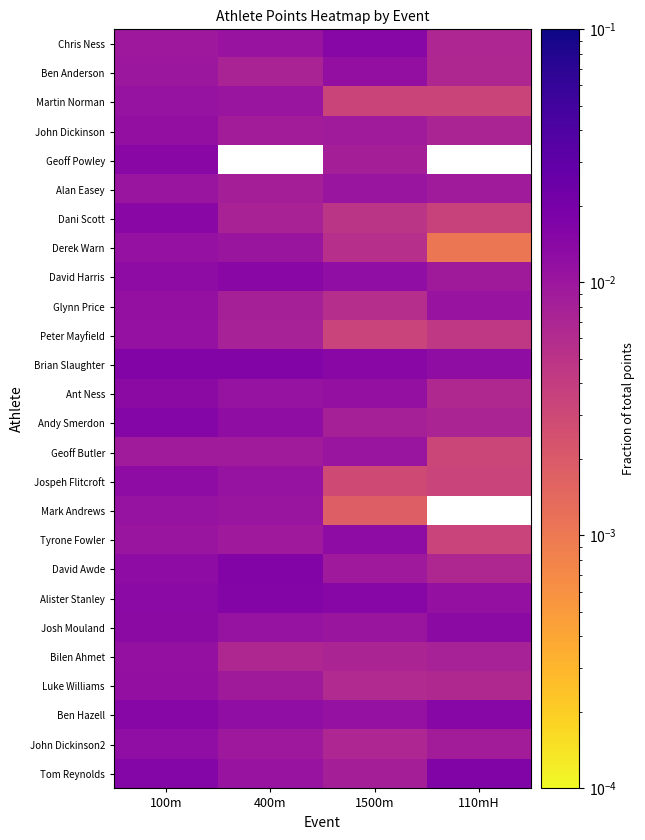

Rank the categories by Dani Scott value from highest to lowest.

100m, 400m, 1500m, 110mH